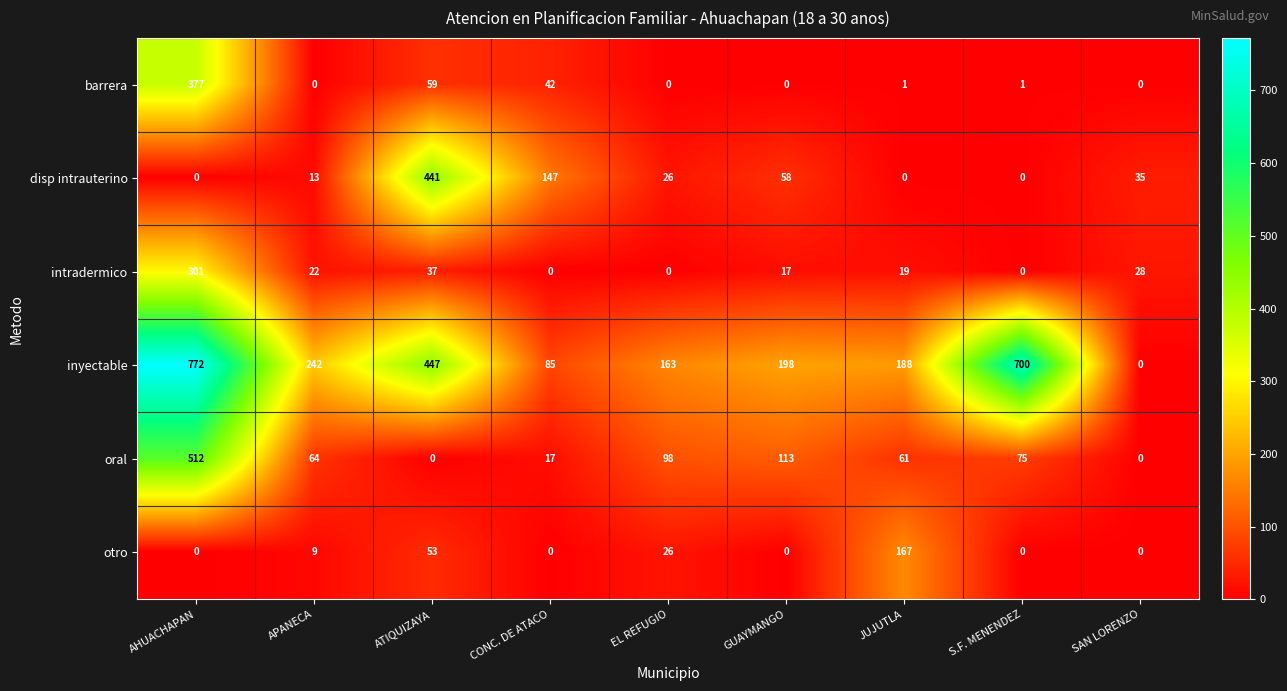

Which series has the largest range (max minus min)?

inyectable